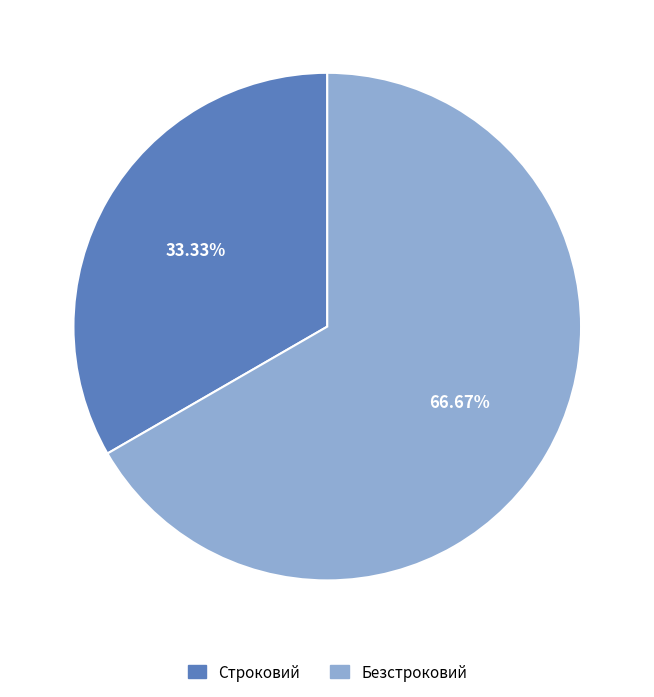

Is it true that Безстроковий is 67% of the pie?

True